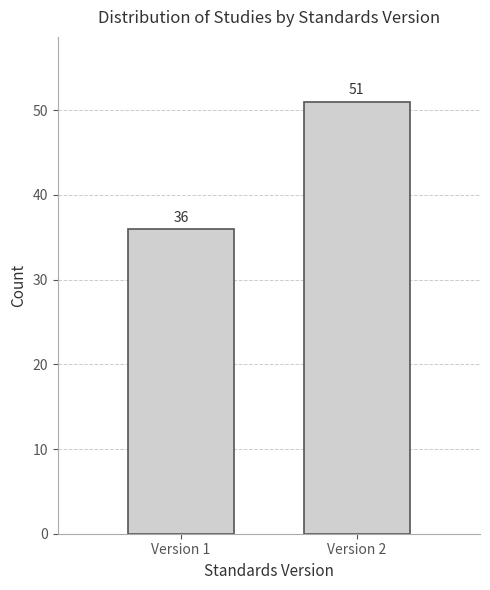

Reading right to left, what are all the values shown in this chart?

51	36